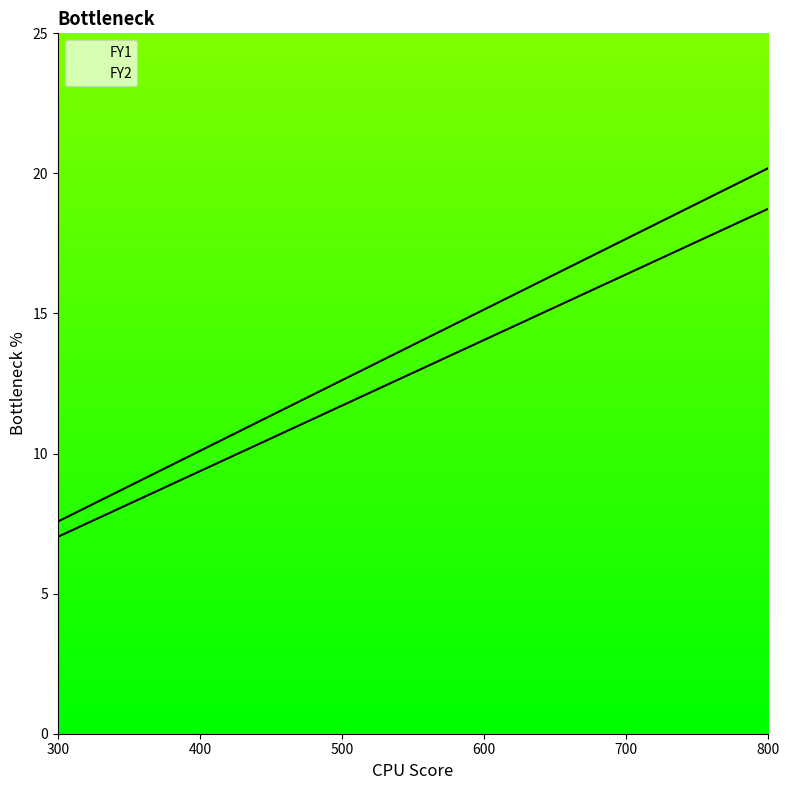

List the series in order of their peak value, lowest first.

FY2, FY1